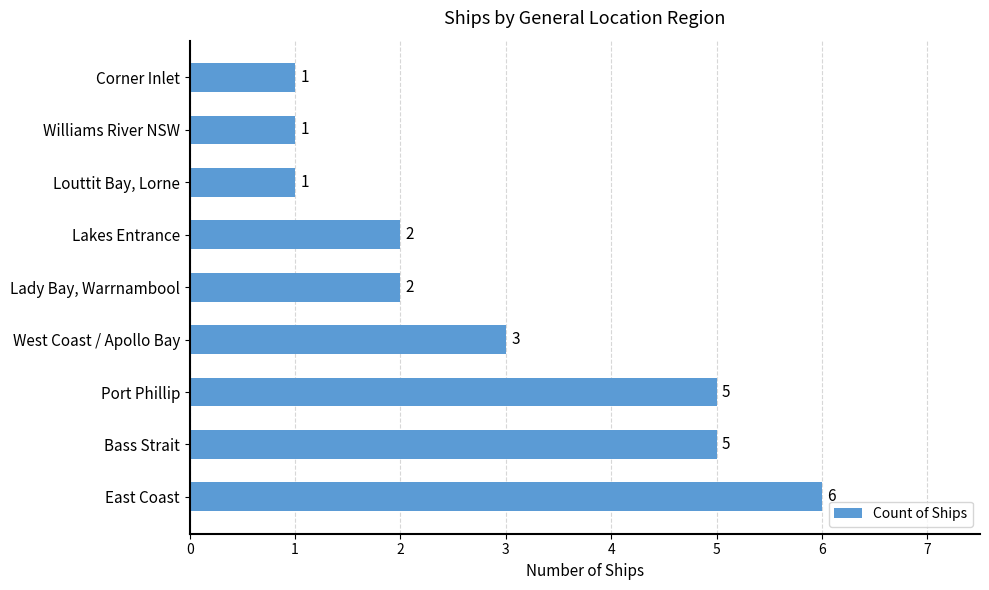

What value does the data have at Port Phillip?

5